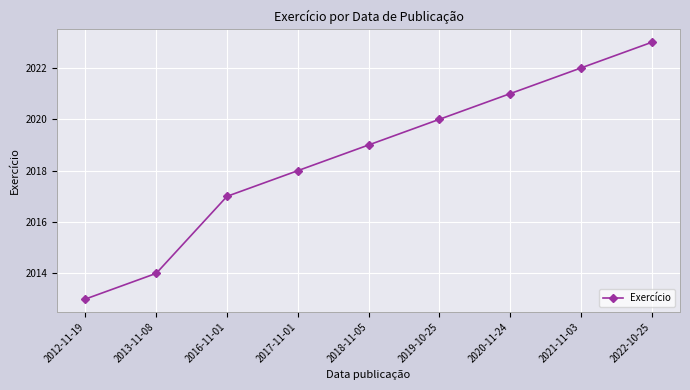

What is the sum of the values at 2016-11-01 and 2018-11-05?

4036